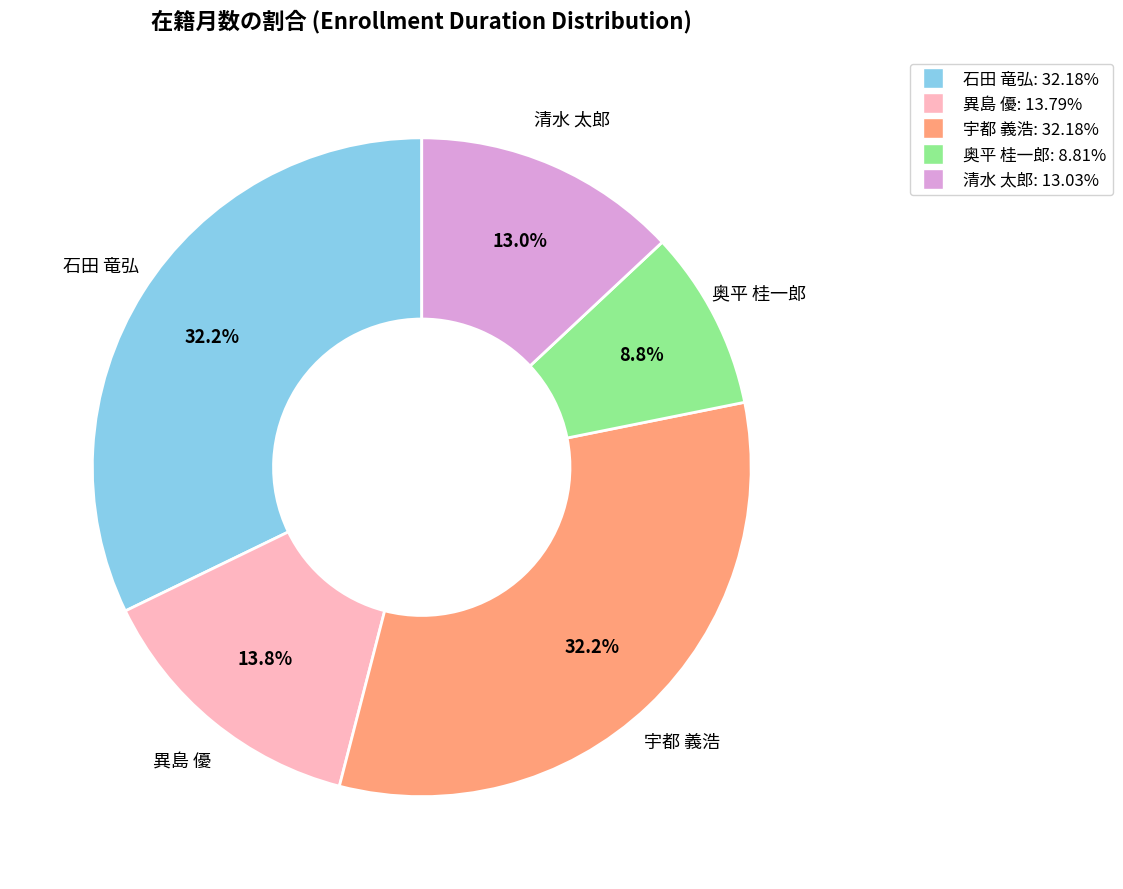

What is the ratio of the value at 石田 竜弘 to the value at 奥平 桂一郎?

3.7